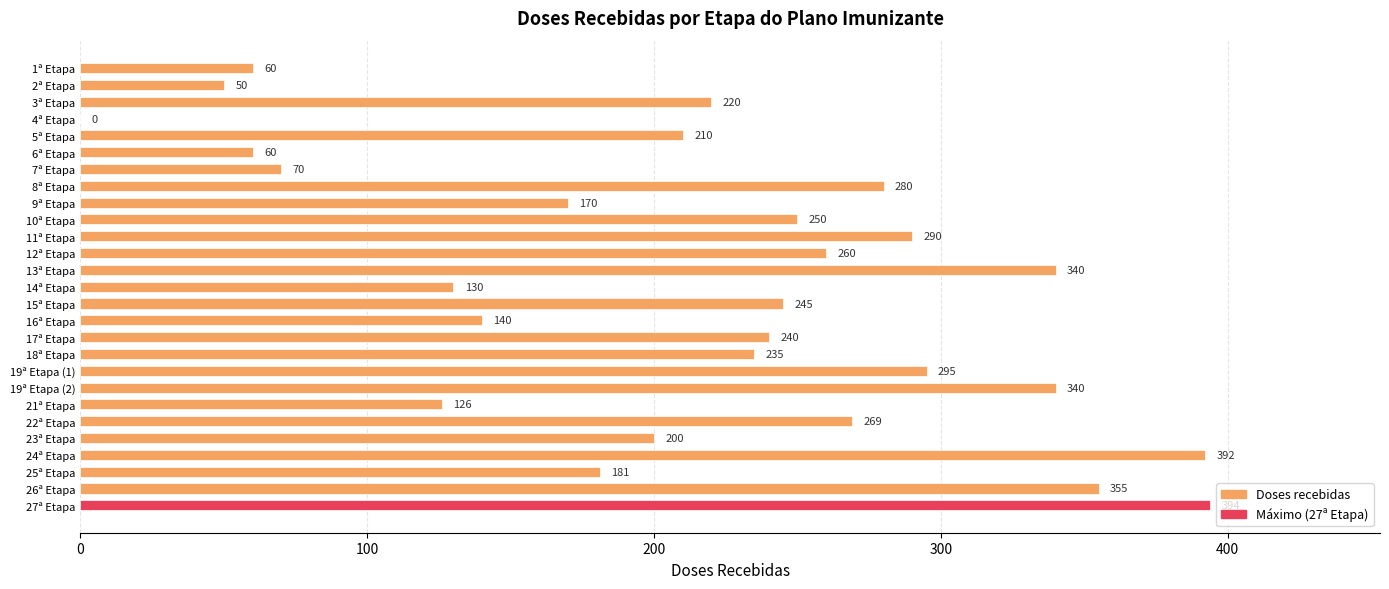

How many distinct data groups are displayed?

1